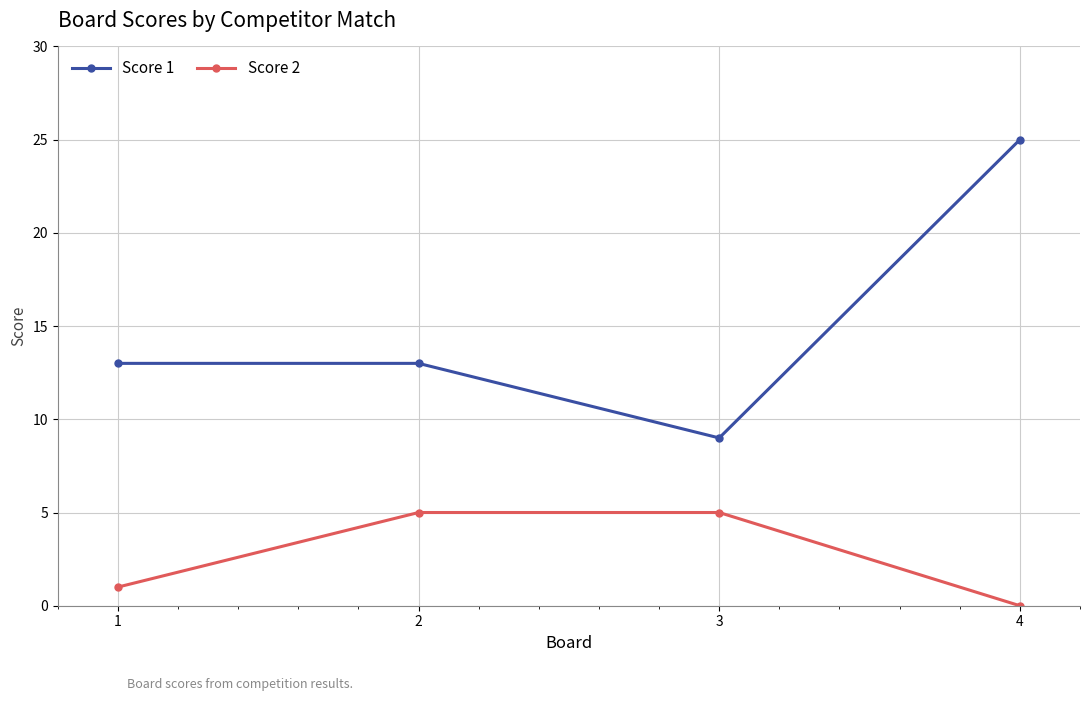

Which category has the highest value across all series?

4